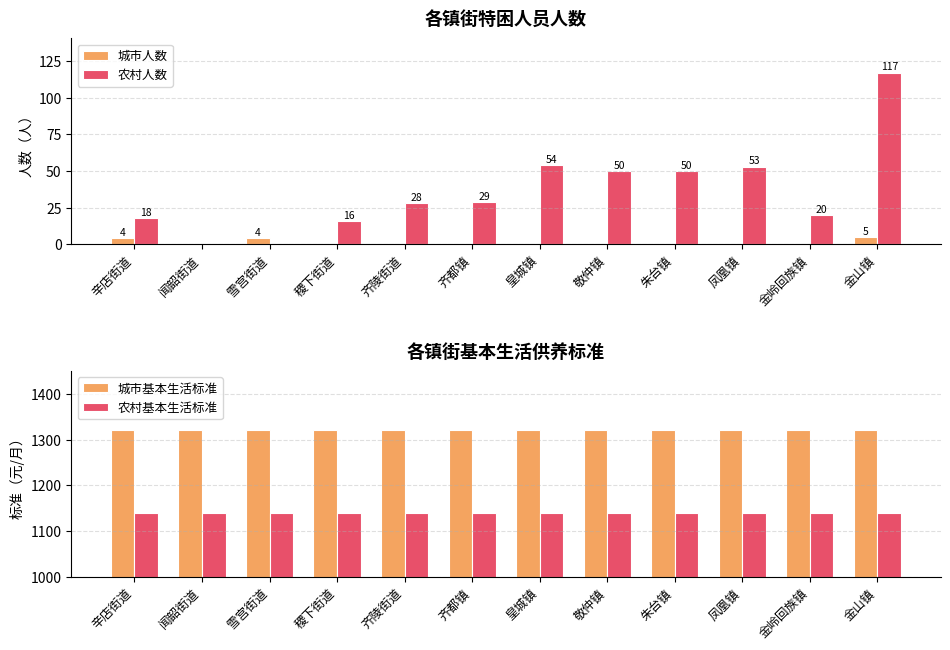

List the labels in order of 城市基本生活标准 value, largest first.

辛店街道, 闻韶街道, 雪宫街道, 稷下街道, 齐陵街道, 齐都镇, 皇城镇, 敬仲镇, 朱台镇, 凤凰镇, 金岭回族镇, 金山镇